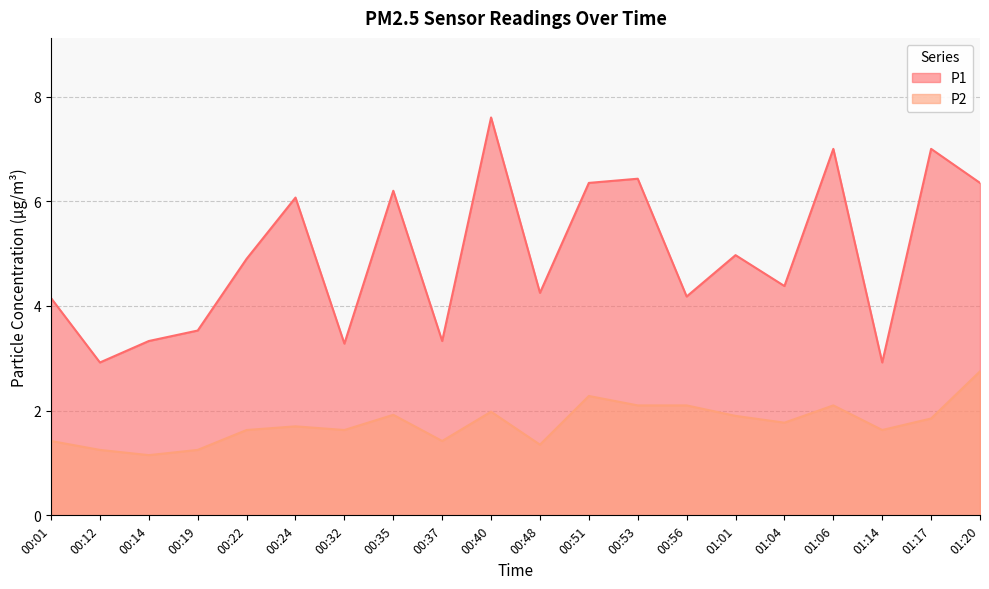

Between 00:48 and 00:56, which series saw the biggest shift?

P2